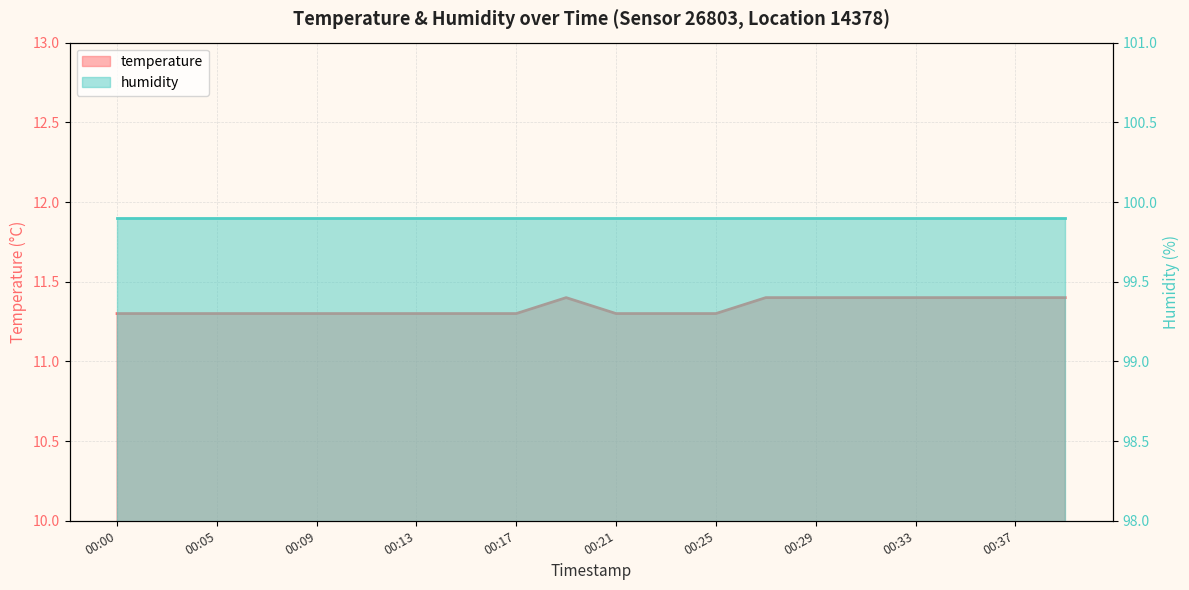

Where is the first local maximum?

00:19